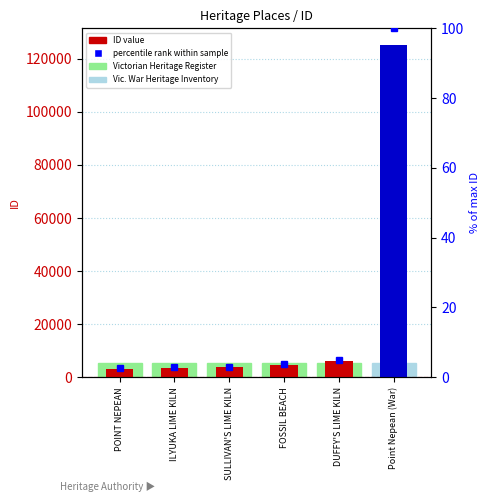

What are all the series names shown in the legend?

ID value, percentile rank within sample